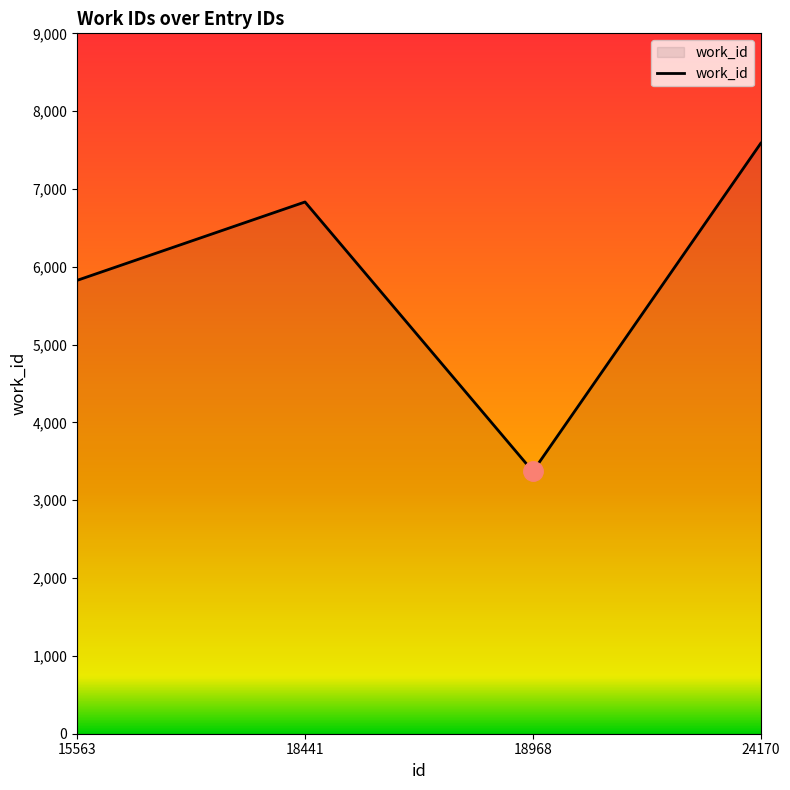

What is the sum of the values at 18968 and 18441?

10203